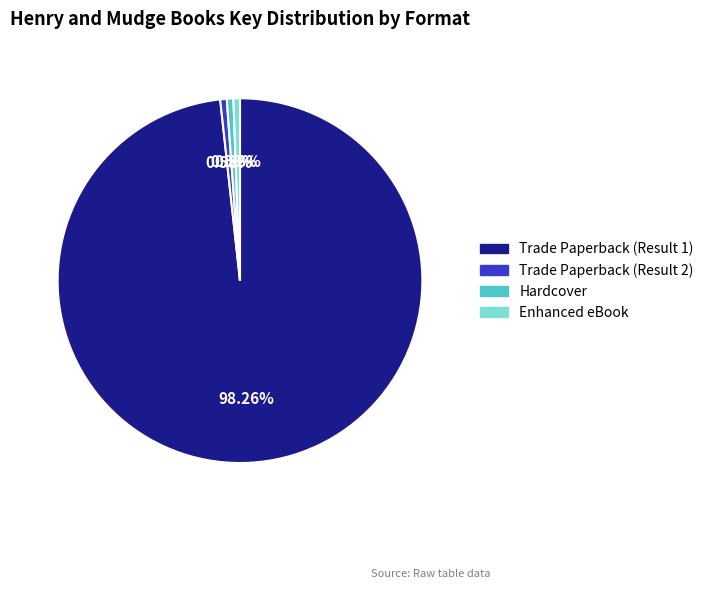

Does any single category account for the majority?

Yes